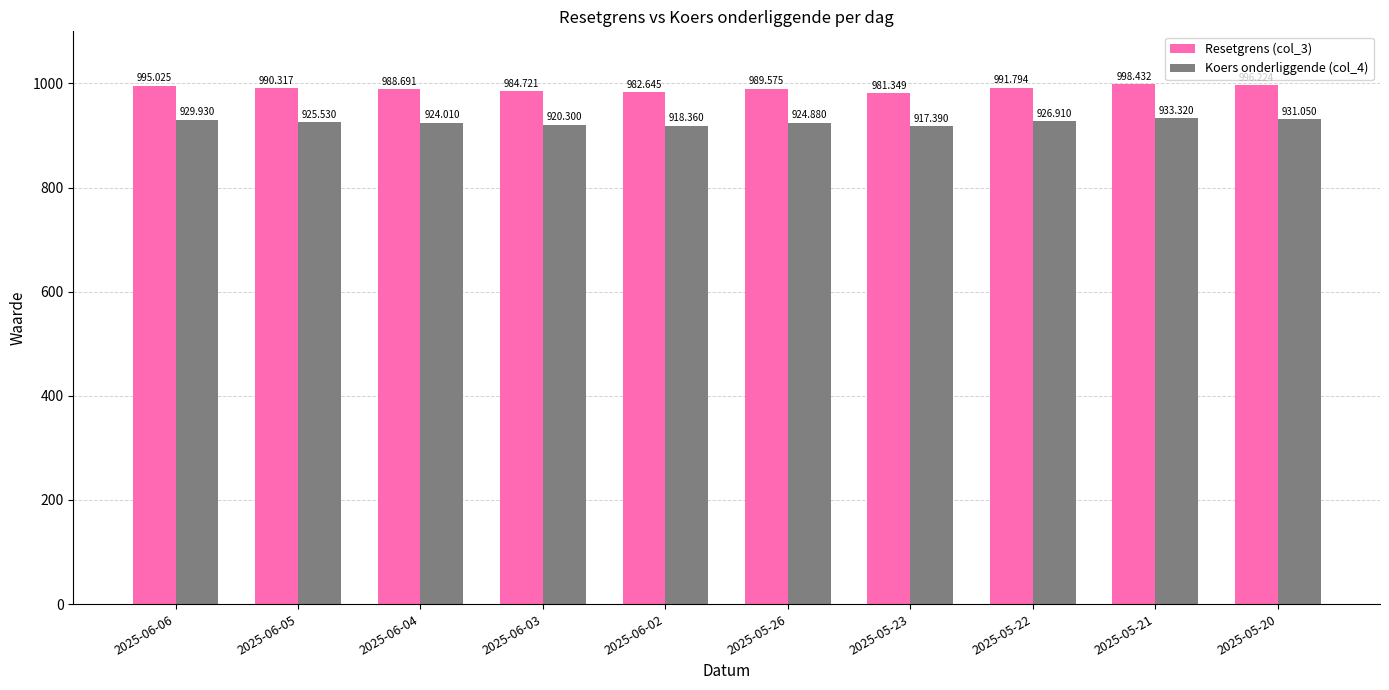

What is the average value of the Koers onderliggende (col_4) series?

925.2